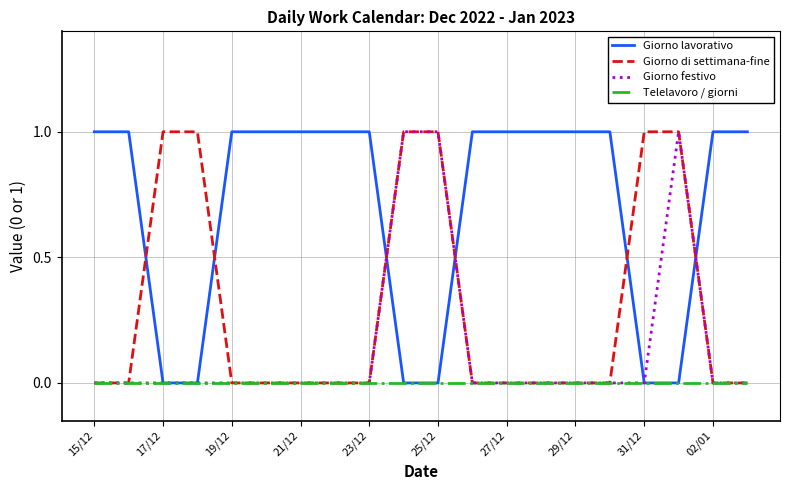

Which series has the largest total across all categories?

Giorno lavorativo